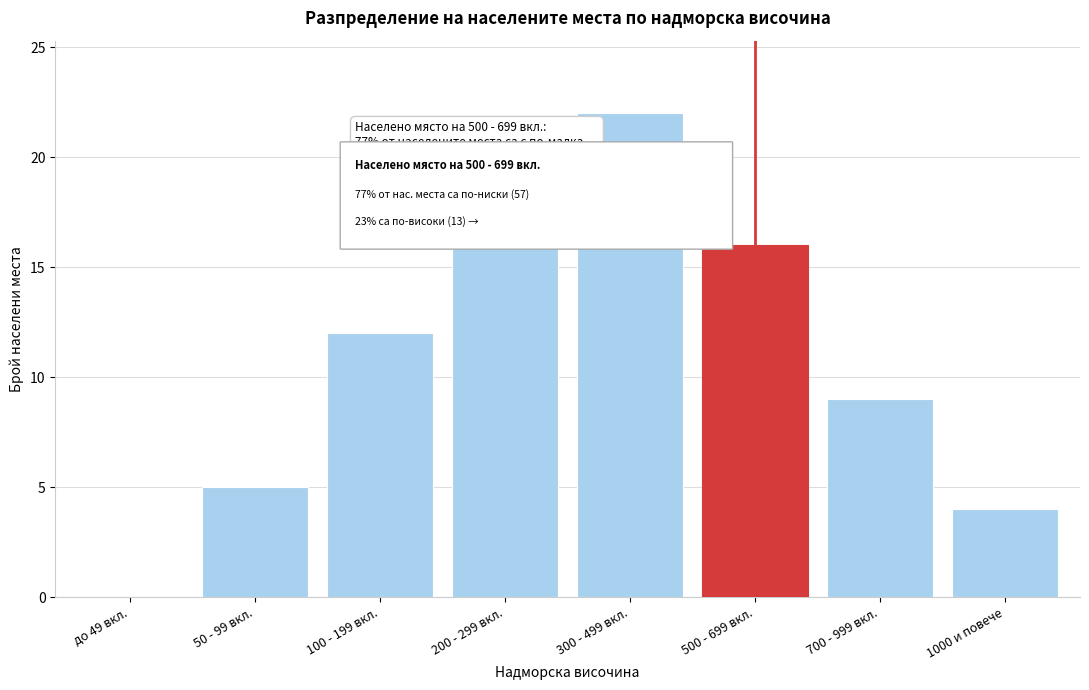

Reading right to left, what are all the values shown in this chart?

1000 и повече=4	700 - 999 вкл.=9	500 - 699 вкл.=16	300 - 499 вкл.=22	200 - 299 вкл.=18	100 - 199 вкл.=12	50 - 99 вкл.=5	до 49 вкл.=0